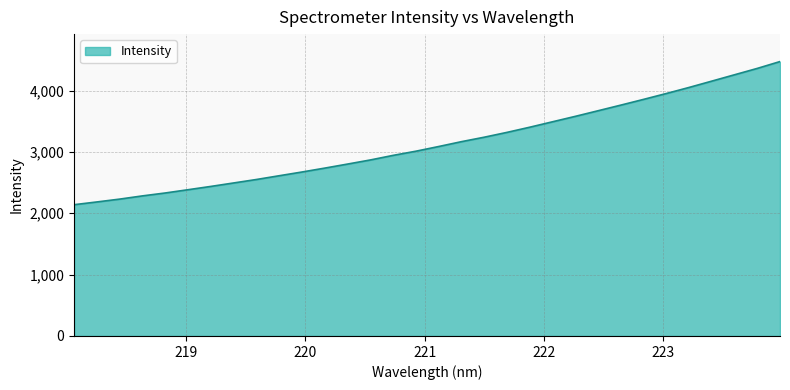

What is the maximum value shown in the chart?

4473.3